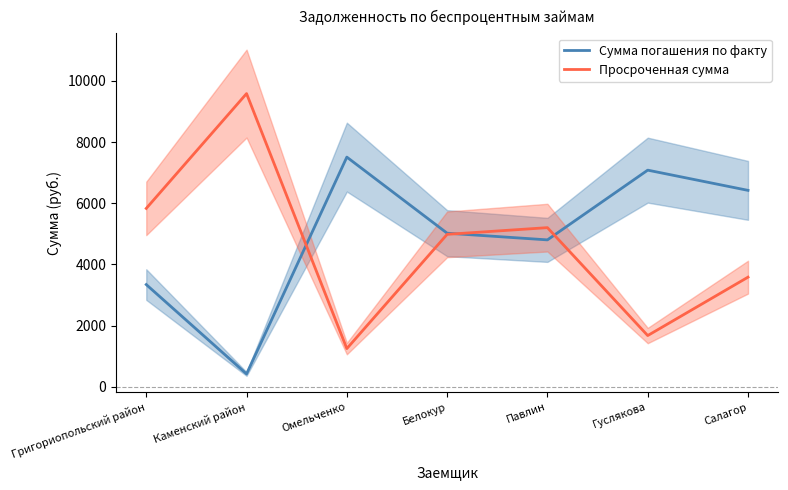

What is the sum of all Сумма погашения по факту values?

34580